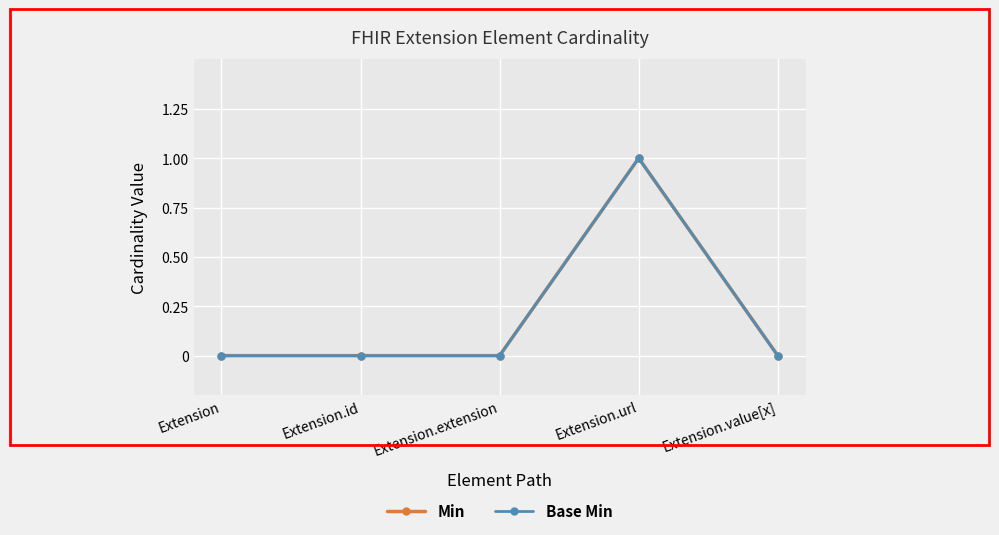

The Base Min series shows 1 at Extension.url. True or false?

True